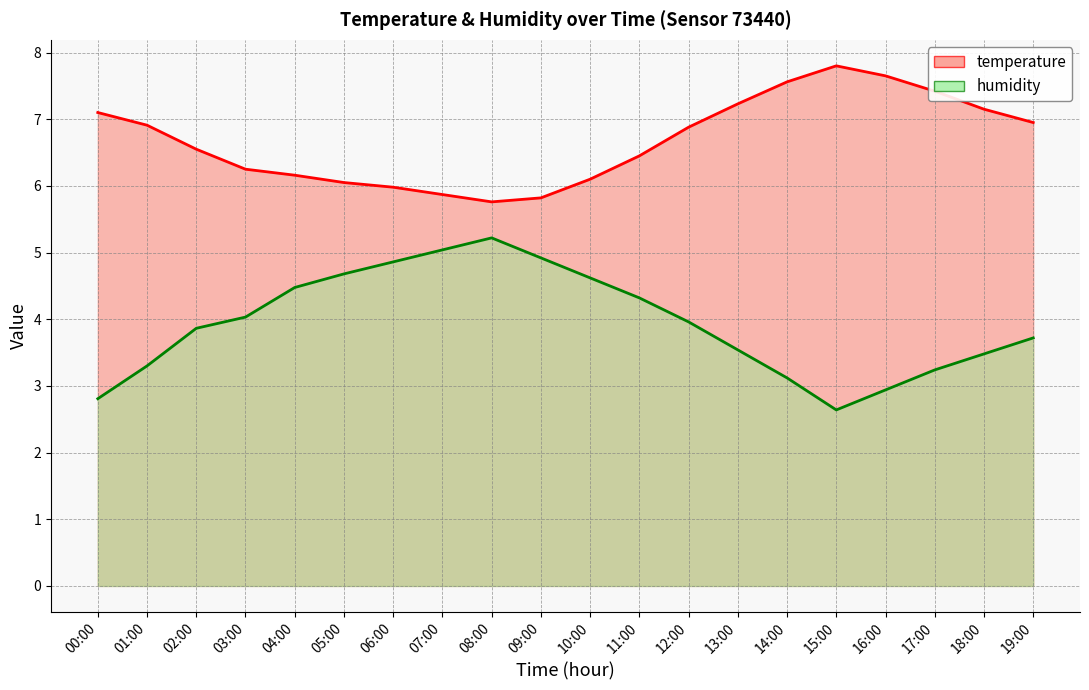

How many interior local peaks does the temperature series have?

1